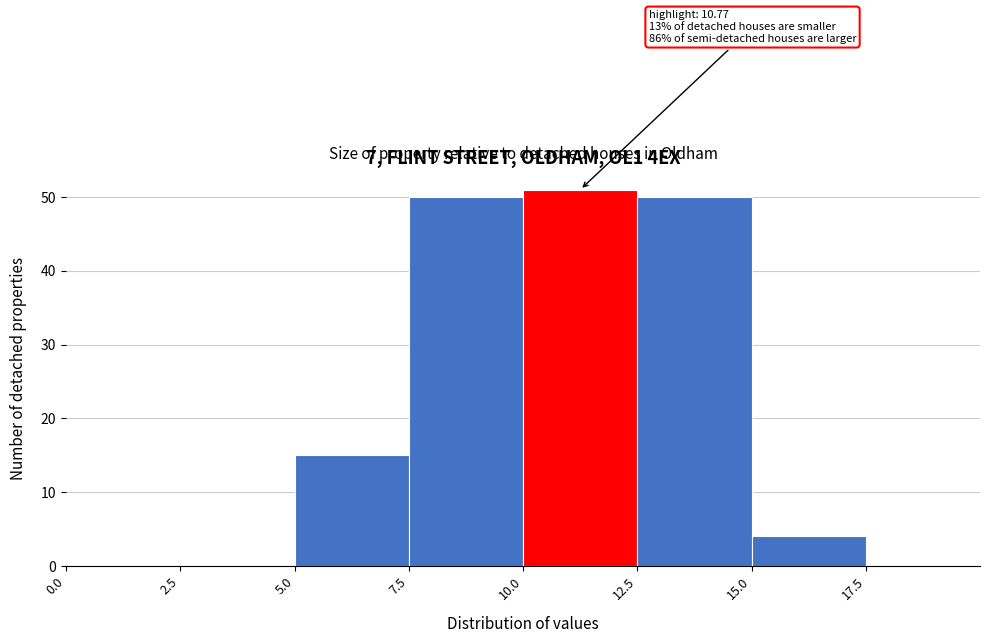

Which range on the x-axis has the tallest bar?

10.0 to 12.5